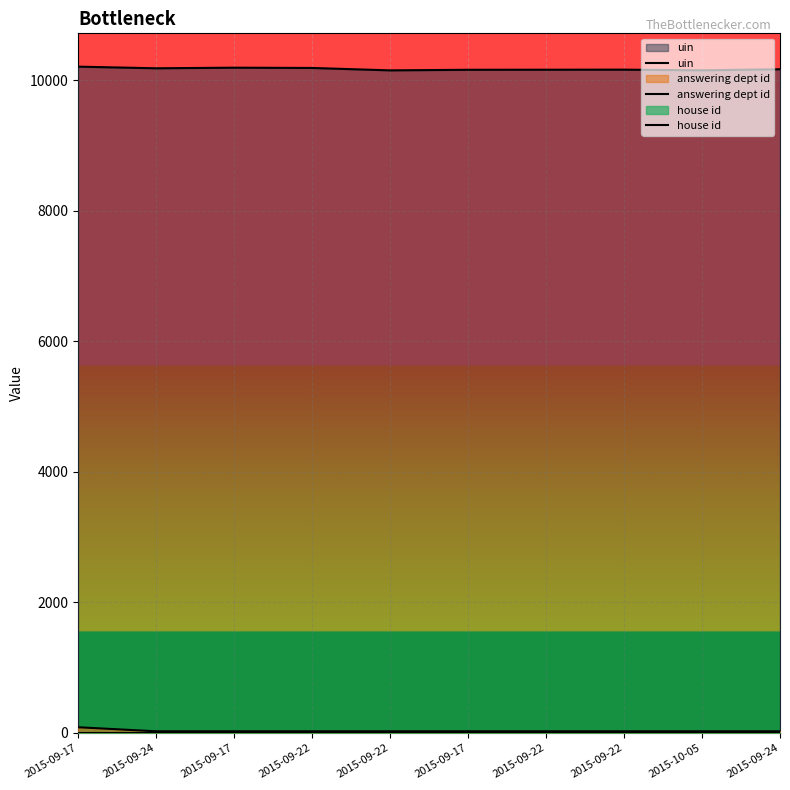

What are all the series names shown in the legend?

uin, answering dept id, house id